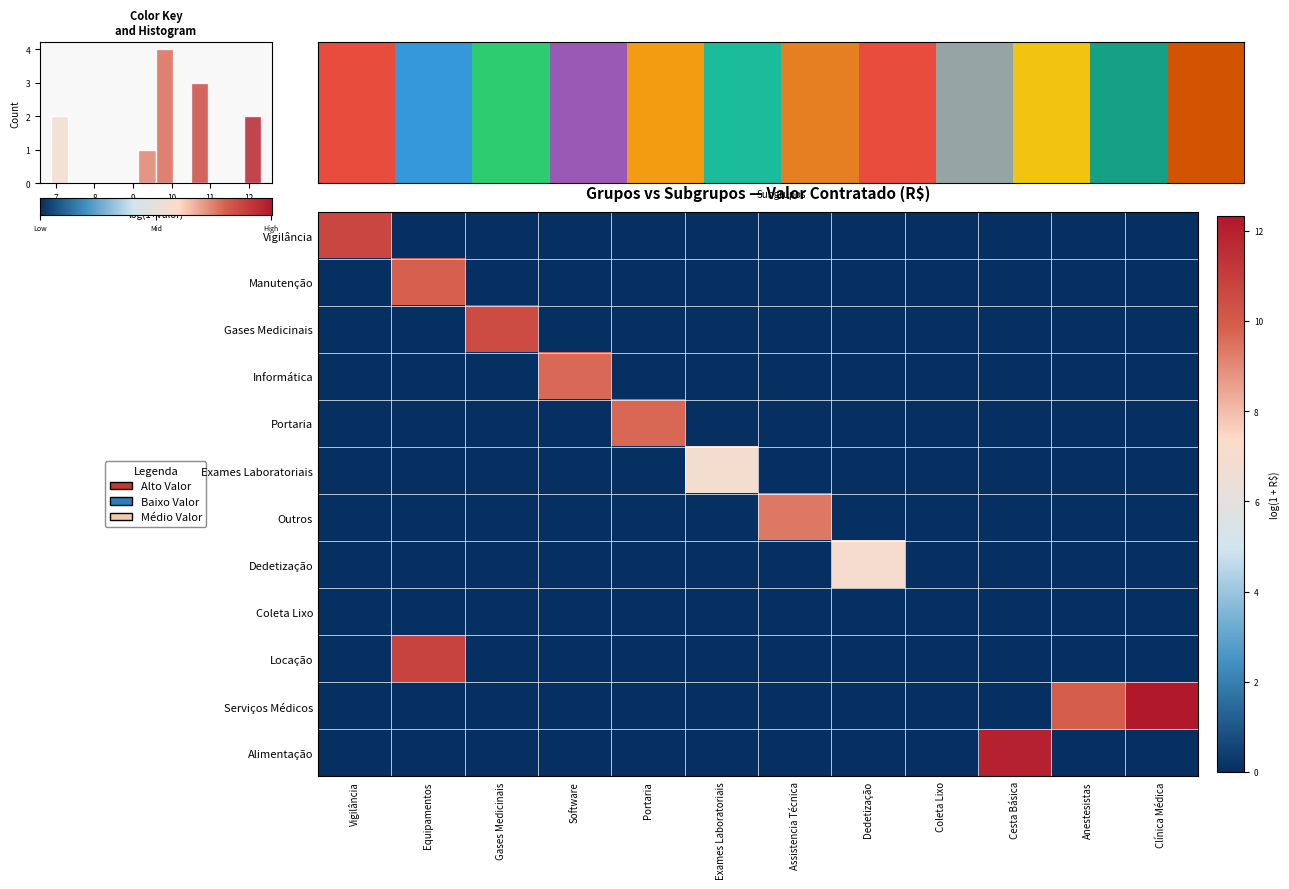

Which series has the widest spread of values?

row_10